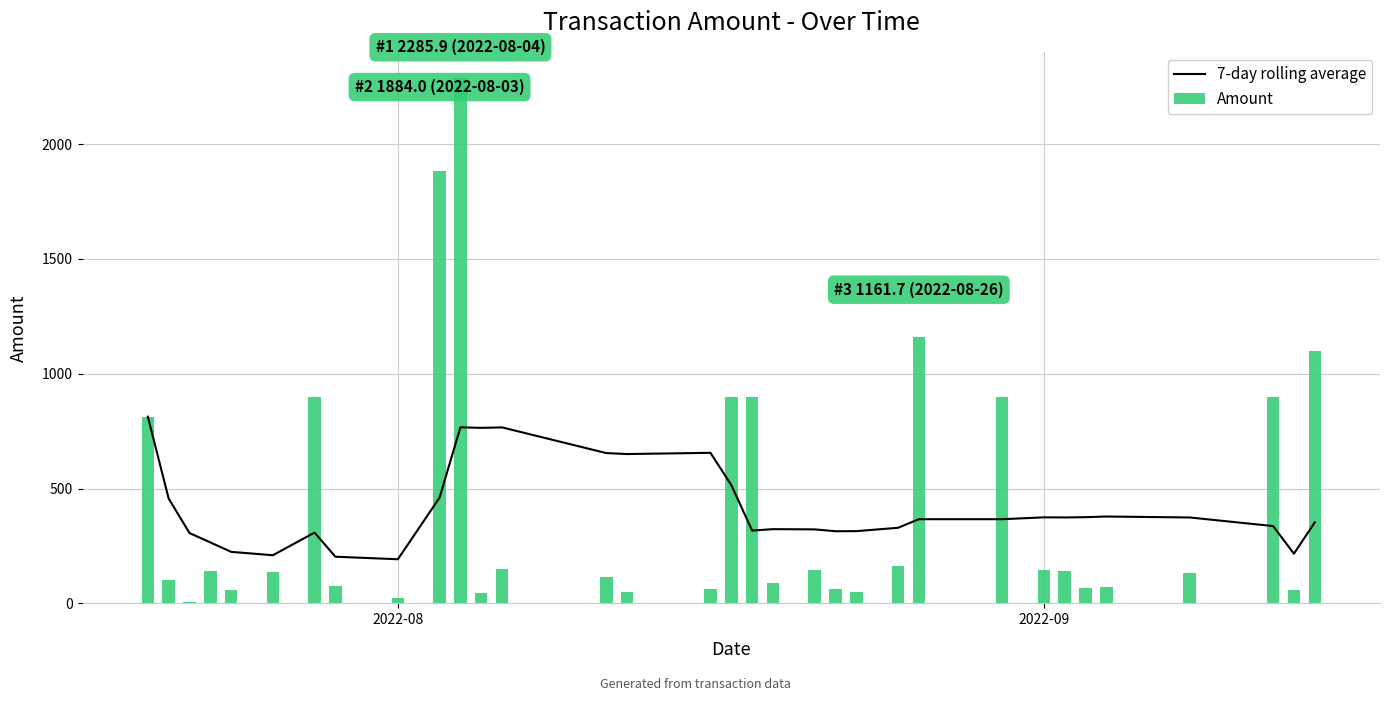

Rank the series by their average value, from highest to lowest.

Amount, 7-day rolling average